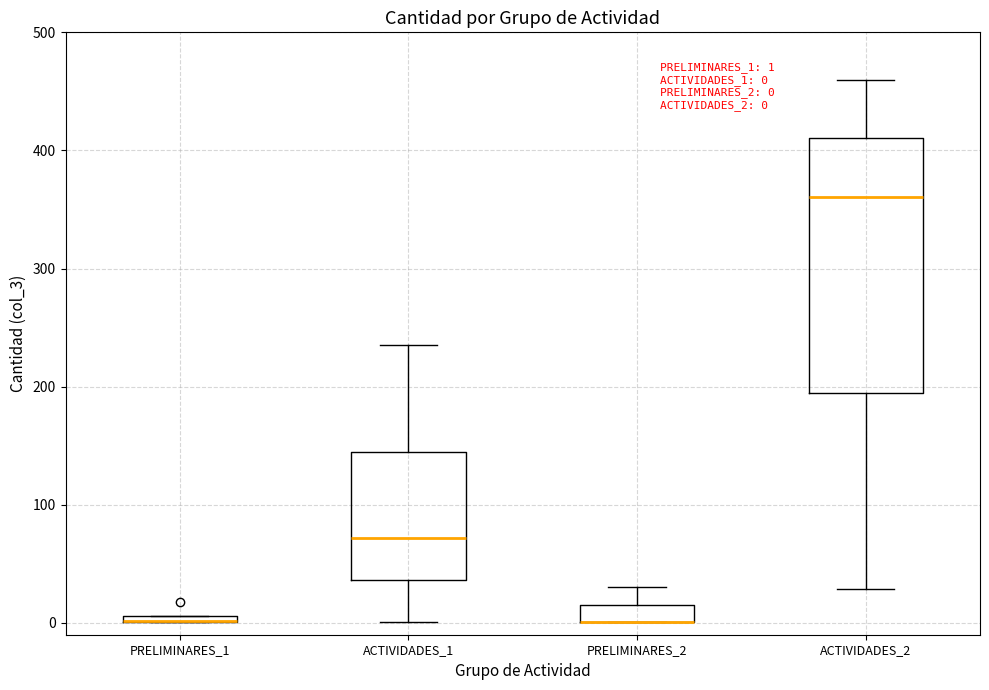

Which box is the tallest, from its lower edge to its upper edge?

ACTIVIDADES_2